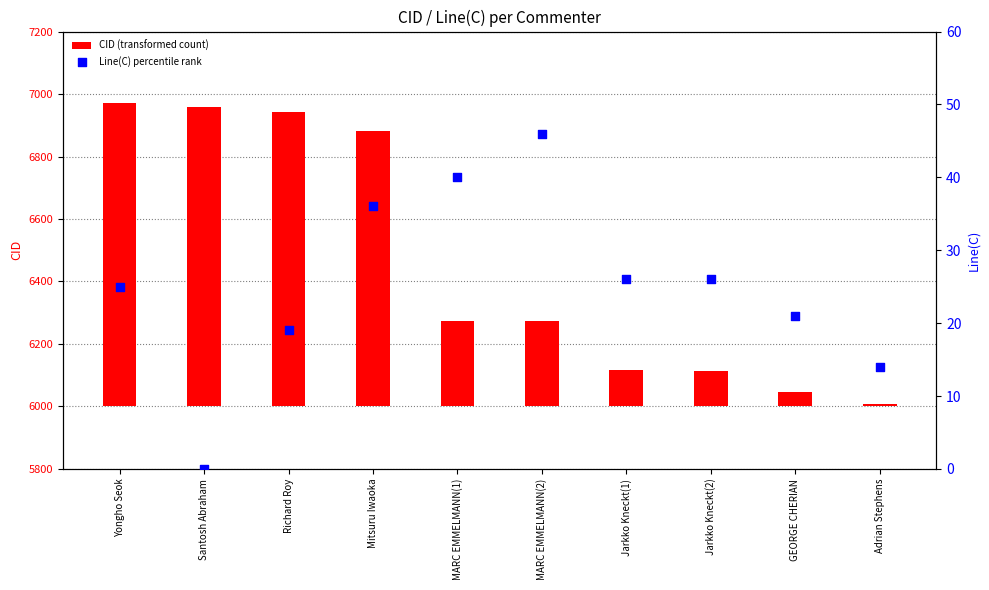

At which category is the sum across all series the highest?

Yongho Seok